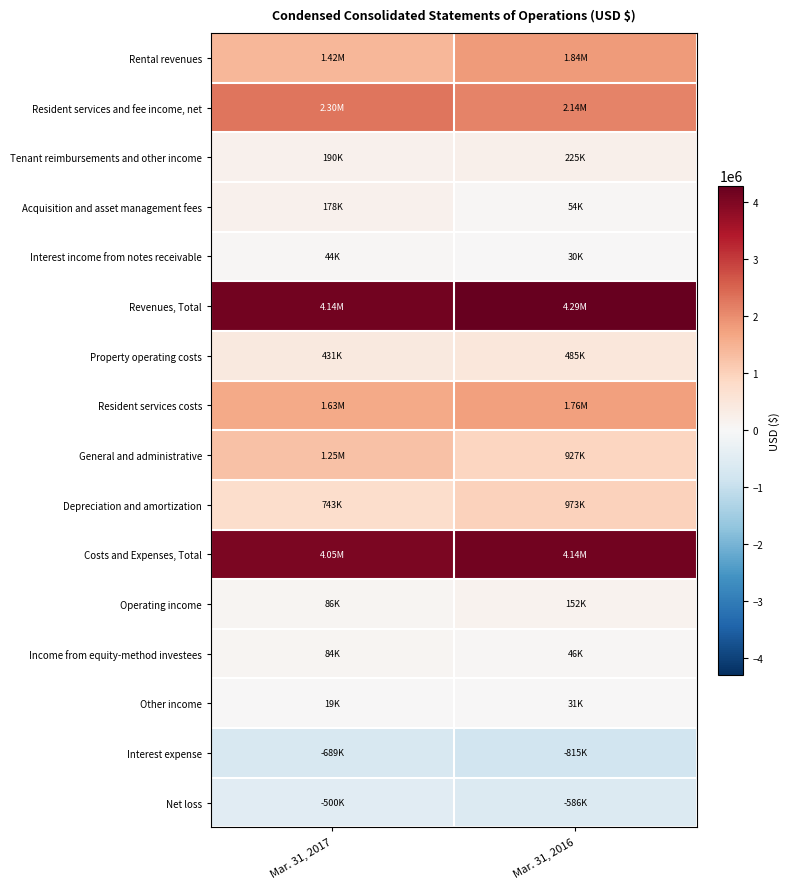

Which category has the lowest value across all series?

Mar. 31, 2016